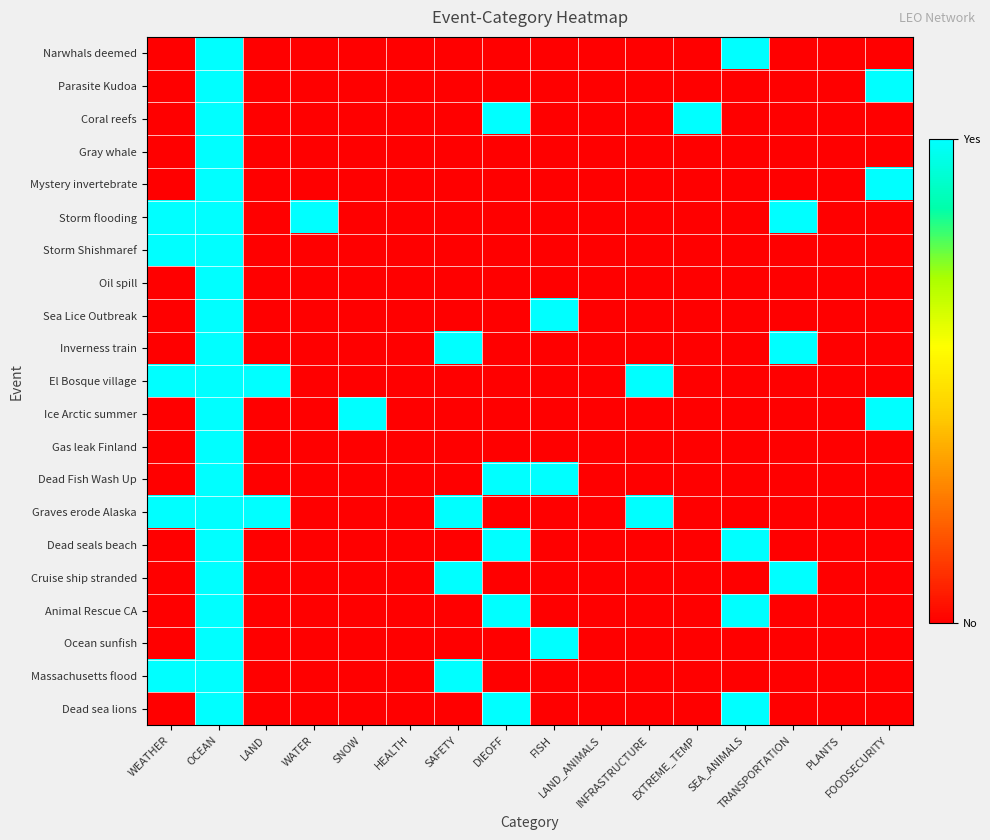

Reading left to right, what are all the values shown in this chart?

Narwhals deemed: WEATHER=0	OCEAN=1	LAND=0	WATER=0	SNOW=0	HEALTH=0	SAFETY=0	DIEOFF=0	FISH=0	LAND_ANIMALS=0	INFRASTRUCTURE=0	EXTREME_TEMP=0	SEA_ANIMALS=1	TRANSPORTATION=0	PLANTS=0	FOODSECURITY=0
Parasite Kudoa: WEATHER=0	OCEAN=1	LAND=0	WATER=0	SNOW=0	HEALTH=0	SAFETY=0	DIEOFF=0	FISH=0	LAND_ANIMALS=0	INFRASTRUCTURE=0	EXTREME_TEMP=0	SEA_ANIMALS=0	TRANSPORTATION=0	PLANTS=0	FOODSECURITY=1
Coral reefs: WEATHER=0	OCEAN=1	LAND=0	WATER=0	SNOW=0	HEALTH=0	SAFETY=0	DIEOFF=1	FISH=0	LAND_ANIMALS=0	INFRASTRUCTURE=0	EXTREME_TEMP=1	SEA_ANIMALS=0	TRANSPORTATION=0	PLANTS=0	FOODSECURITY=0
Gray whale: WEATHER=0	OCEAN=1	LAND=0	WATER=0	SNOW=0	HEALTH=0	SAFETY=0	DIEOFF=0	FISH=0	LAND_ANIMALS=0	INFRASTRUCTURE=0	EXTREME_TEMP=0	SEA_ANIMALS=0	TRANSPORTATION=0	PLANTS=0	FOODSECURITY=0
Mystery invertebrate: WEATHER=0	OCEAN=1	LAND=0	WATER=0	SNOW=0	HEALTH=0	SAFETY=0	DIEOFF=0	FISH=0	LAND_ANIMALS=0	INFRASTRUCTURE=0	EXTREME_TEMP=0	SEA_ANIMALS=0	TRANSPORTATION=0	PLANTS=0	FOODSECURITY=1
Storm flooding: WEATHER=1	OCEAN=1	LAND=0	WATER=1	SNOW=0	HEALTH=0	SAFETY=0	DIEOFF=0	FISH=0	LAND_ANIMALS=0	INFRASTRUCTURE=0	EXTREME_TEMP=0	SEA_ANIMALS=0	TRANSPORTATION=1	PLANTS=0	FOODSECURITY=0
Storm Shishmaref: WEATHER=1	OCEAN=1	LAND=0	WATER=0	SNOW=0	HEALTH=0	SAFETY=0	DIEOFF=0	FISH=0	LAND_ANIMALS=0	INFRASTRUCTURE=0	EXTREME_TEMP=0	SEA_ANIMALS=0	TRANSPORTATION=0	PLANTS=0	FOODSECURITY=0
Oil spill: WEATHER=0	OCEAN=1	LAND=0	WATER=0	SNOW=0	HEALTH=0	SAFETY=0	DIEOFF=0	FISH=0	LAND_ANIMALS=0	INFRASTRUCTURE=0	EXTREME_TEMP=0	SEA_ANIMALS=0	TRANSPORTATION=0	PLANTS=0	FOODSECURITY=0
Sea Lice Outbreak: WEATHER=0	OCEAN=1	LAND=0	WATER=0	SNOW=0	HEALTH=0	SAFETY=0	DIEOFF=0	FISH=1	LAND_ANIMALS=0	INFRASTRUCTURE=0	EXTREME_TEMP=0	SEA_ANIMALS=0	TRANSPORTATION=0	PLANTS=0	FOODSECURITY=0
Inverness train: WEATHER=0	OCEAN=1	LAND=0	WATER=0	SNOW=0	HEALTH=0	SAFETY=1	DIEOFF=0	FISH=0	LAND_ANIMALS=0	INFRASTRUCTURE=0	EXTREME_TEMP=0	SEA_ANIMALS=0	TRANSPORTATION=1	PLANTS=0	FOODSECURITY=0
El Bosque village: WEATHER=1	OCEAN=1	LAND=1	WATER=0	SNOW=0	HEALTH=0	SAFETY=0	DIEOFF=0	FISH=0	LAND_ANIMALS=0	INFRASTRUCTURE=1	EXTREME_TEMP=0	SEA_ANIMALS=0	TRANSPORTATION=0	PLANTS=0	FOODSECURITY=0
Ice Arctic summer: WEATHER=0	OCEAN=1	LAND=0	WATER=0	SNOW=1	HEALTH=0	SAFETY=0	DIEOFF=0	FISH=0	LAND_ANIMALS=0	INFRASTRUCTURE=0	EXTREME_TEMP=0	SEA_ANIMALS=0	TRANSPORTATION=0	PLANTS=0	FOODSECURITY=1
Gas leak Finland: WEATHER=0	OCEAN=1	LAND=0	WATER=0	SNOW=0	HEALTH=0	SAFETY=0	DIEOFF=0	FISH=0	LAND_ANIMALS=0	INFRASTRUCTURE=0	EXTREME_TEMP=0	SEA_ANIMALS=0	TRANSPORTATION=0	PLANTS=0	FOODSECURITY=0
Dead Fish Wash Up: WEATHER=0	OCEAN=1	LAND=0	WATER=0	SNOW=0	HEALTH=0	SAFETY=0	DIEOFF=1	FISH=1	LAND_ANIMALS=0	INFRASTRUCTURE=0	EXTREME_TEMP=0	SEA_ANIMALS=0	TRANSPORTATION=0	PLANTS=0	FOODSECURITY=0
Graves erode Alaska: WEATHER=1	OCEAN=1	LAND=1	WATER=0	SNOW=0	HEALTH=0	SAFETY=1	DIEOFF=0	FISH=0	LAND_ANIMALS=0	INFRASTRUCTURE=1	EXTREME_TEMP=0	SEA_ANIMALS=0	TRANSPORTATION=0	PLANTS=0	FOODSECURITY=0
Dead seals beach: WEATHER=0	OCEAN=1	LAND=0	WATER=0	SNOW=0	HEALTH=0	SAFETY=0	DIEOFF=1	FISH=0	LAND_ANIMALS=0	INFRASTRUCTURE=0	EXTREME_TEMP=0	SEA_ANIMALS=1	TRANSPORTATION=0	PLANTS=0	FOODSECURITY=0
Cruise ship stranded: WEATHER=0	OCEAN=1	LAND=0	WATER=0	SNOW=0	HEALTH=0	SAFETY=1	DIEOFF=0	FISH=0	LAND_ANIMALS=0	INFRASTRUCTURE=0	EXTREME_TEMP=0	SEA_ANIMALS=0	TRANSPORTATION=1	PLANTS=0	FOODSECURITY=0
Animal Rescue CA: WEATHER=0	OCEAN=1	LAND=0	WATER=0	SNOW=0	HEALTH=0	SAFETY=0	DIEOFF=1	FISH=0	LAND_ANIMALS=0	INFRASTRUCTURE=0	EXTREME_TEMP=0	SEA_ANIMALS=1	TRANSPORTATION=0	PLANTS=0	FOODSECURITY=0
Ocean sunfish: WEATHER=0	OCEAN=1	LAND=0	WATER=0	SNOW=0	HEALTH=0	SAFETY=0	DIEOFF=0	FISH=1	LAND_ANIMALS=0	INFRASTRUCTURE=0	EXTREME_TEMP=0	SEA_ANIMALS=0	TRANSPORTATION=0	PLANTS=0	FOODSECURITY=0
Massachusetts flood: WEATHER=1	OCEAN=1	LAND=0	WATER=0	SNOW=0	HEALTH=0	SAFETY=1	DIEOFF=0	FISH=0	LAND_ANIMALS=0	INFRASTRUCTURE=0	EXTREME_TEMP=0	SEA_ANIMALS=0	TRANSPORTATION=0	PLANTS=0	FOODSECURITY=0
Dead sea lions: WEATHER=0	OCEAN=1	LAND=0	WATER=0	SNOW=0	HEALTH=0	SAFETY=0	DIEOFF=1	FISH=0	LAND_ANIMALS=0	INFRASTRUCTURE=0	EXTREME_TEMP=0	SEA_ANIMALS=1	TRANSPORTATION=0	PLANTS=0	FOODSECURITY=0